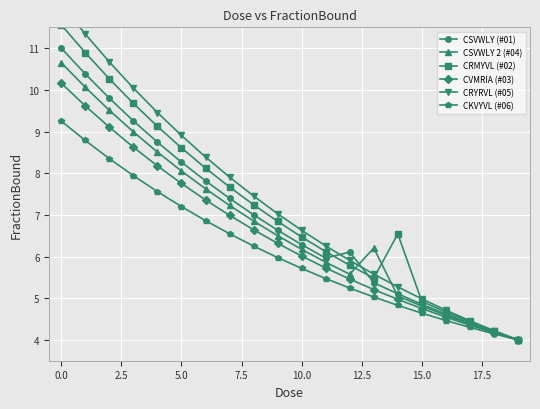

What are all the series names shown in the legend?

CSVWLY (#01), CSVWLY 2 (#04), CRMYVL (#02), CVMRIA (#03), CRYRVL (#05), CKVYVL (#06)